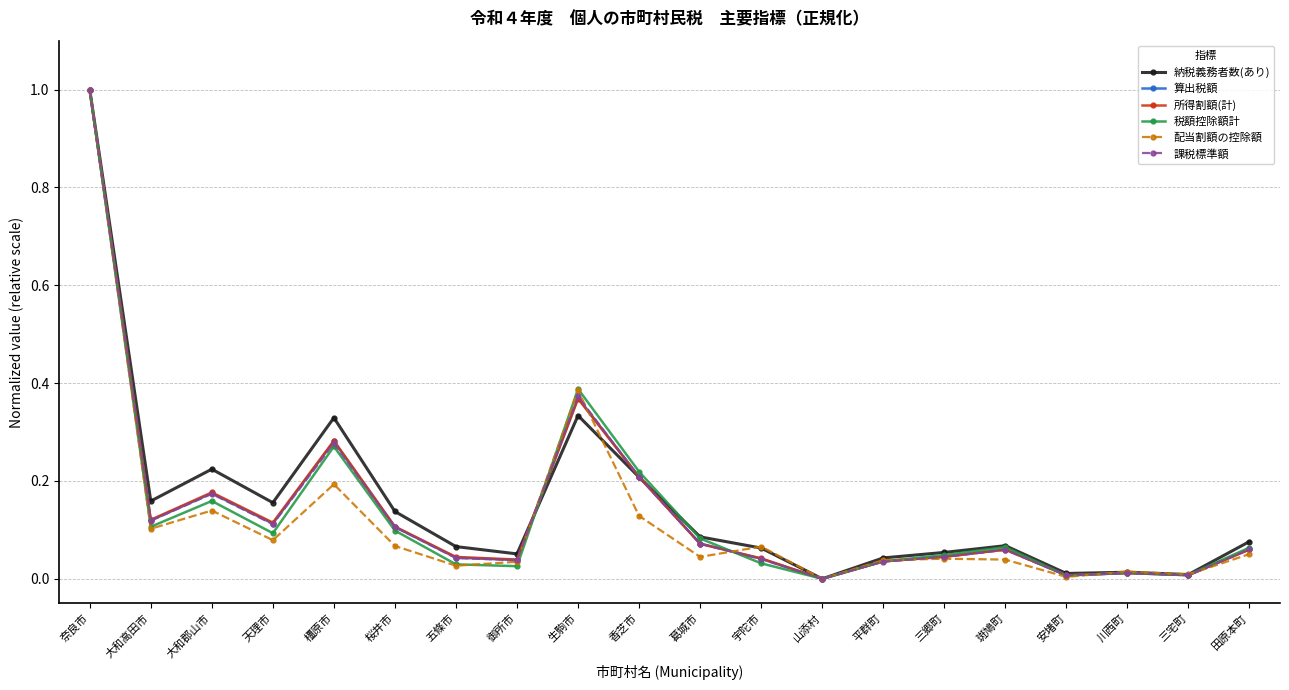

What position from the right is 平群町?

7